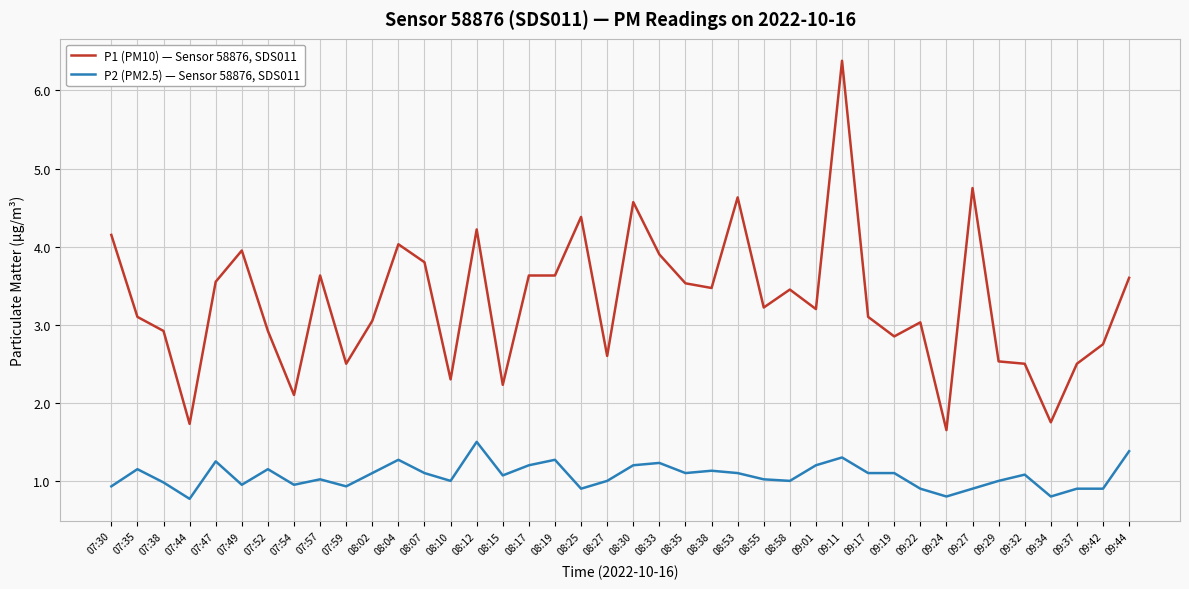

Which series has the largest total across all categories?

P1 (PM10) — Sensor 58876, SDS011